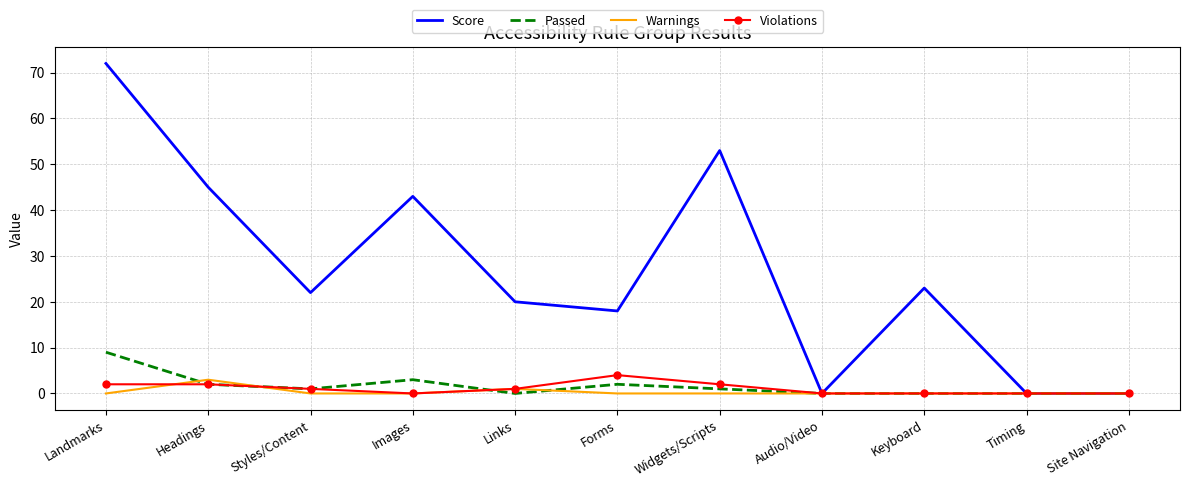

Count the number of data series in this chart.

4